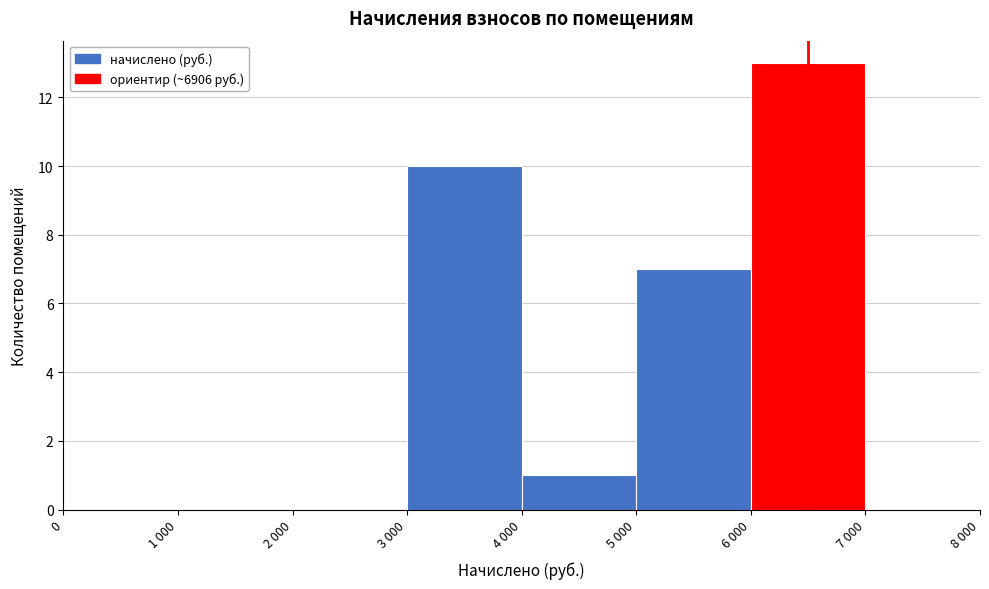

Reading right to left, what are all the values shown in this chart?

7 000=0	6 000=13	5 000=7	4 000=1	3 000=10	2 000=0	1 000=0	0=0